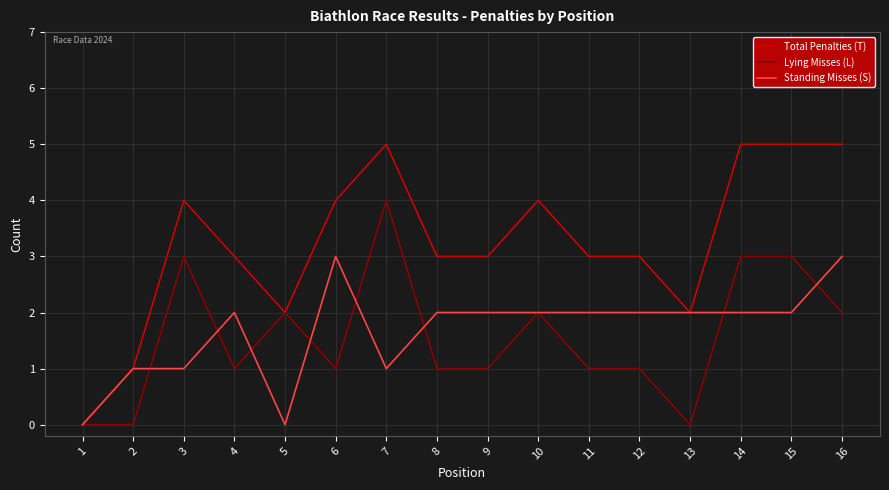

What is the difference between the maximum and minimum values in the Total Penalties (T) series?

5